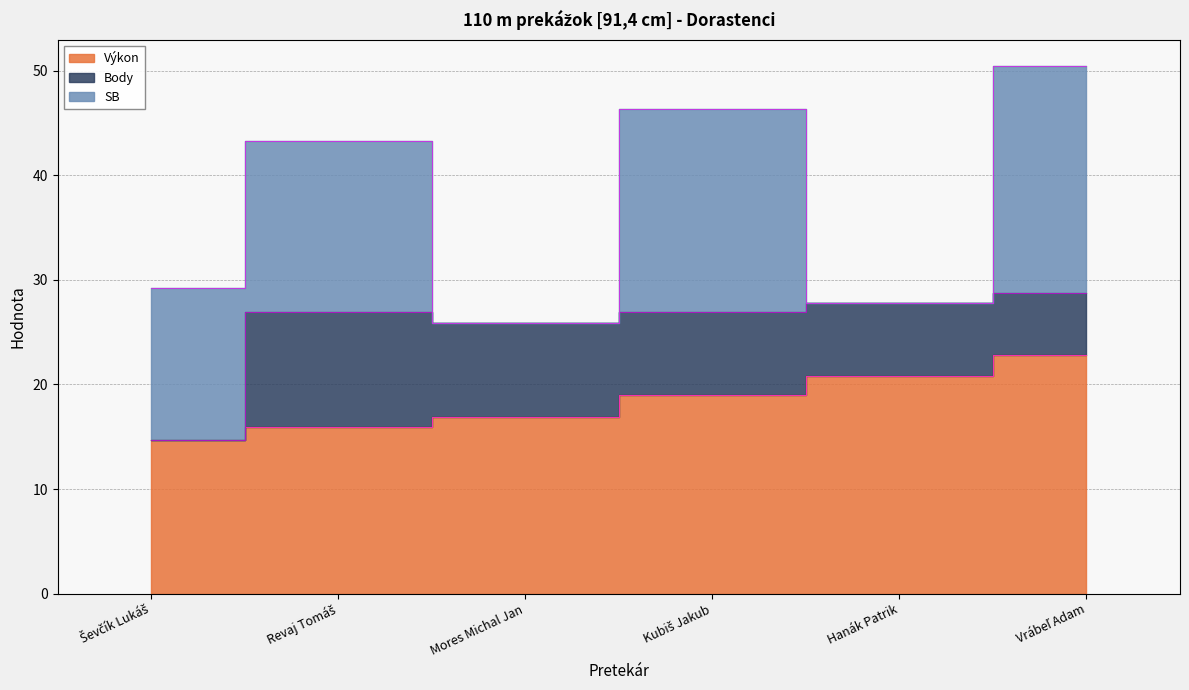

At how many categories does at least one series exceed 8?

6